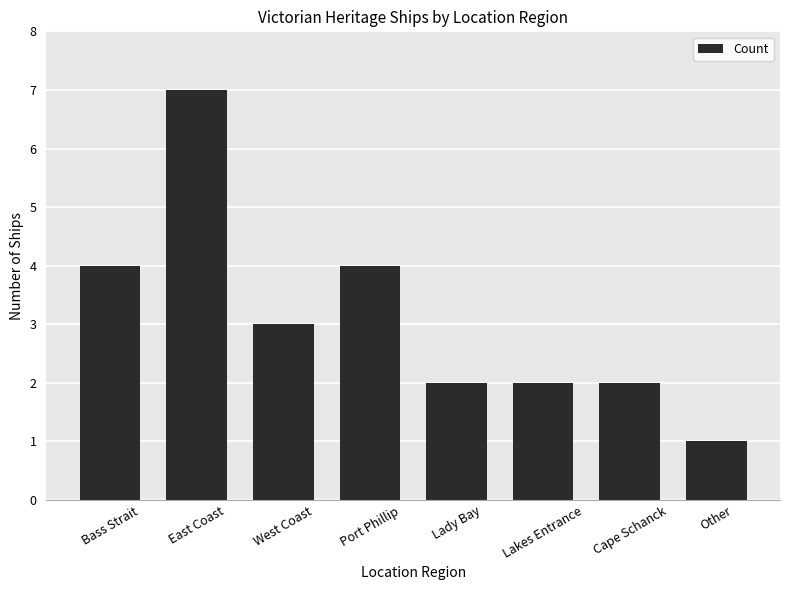

What is the maximum value shown in the chart?

7